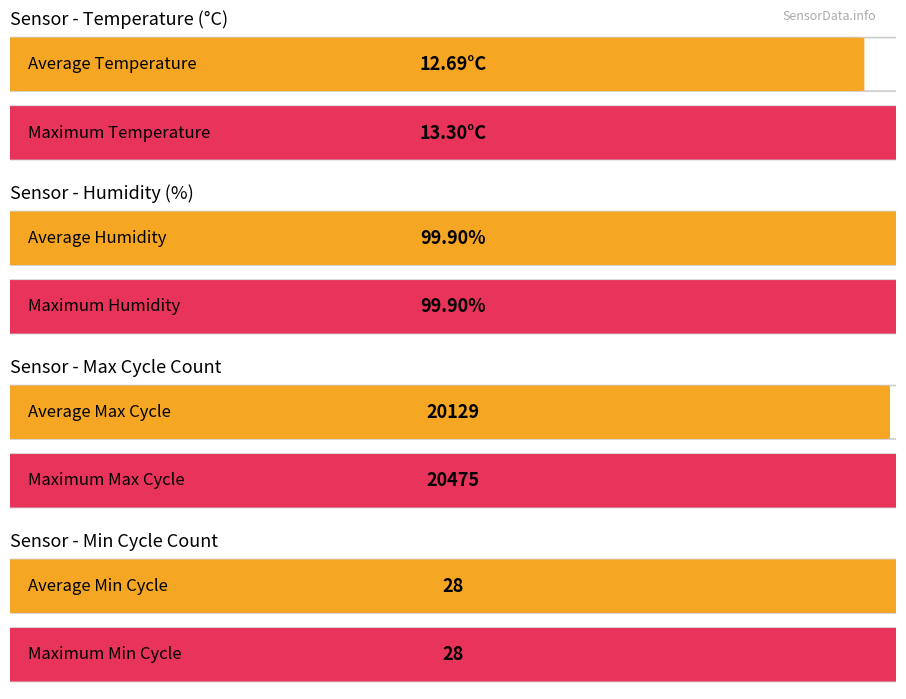

What is the value of the Humidity bar at the 16th from the left?

99.9